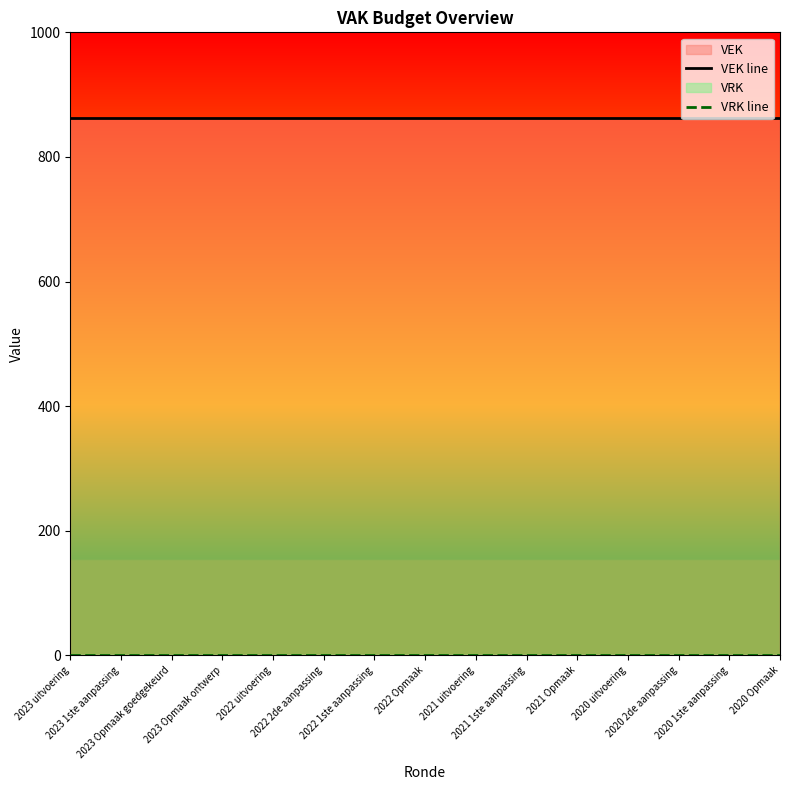

Does the chart display data point markers on the line(s)?

No